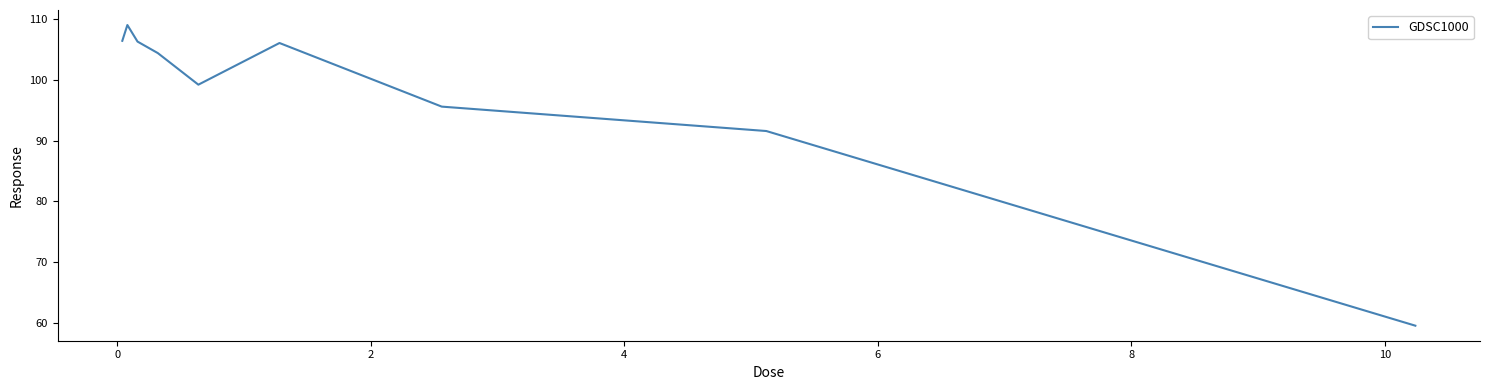

How many values exceed 104?

5